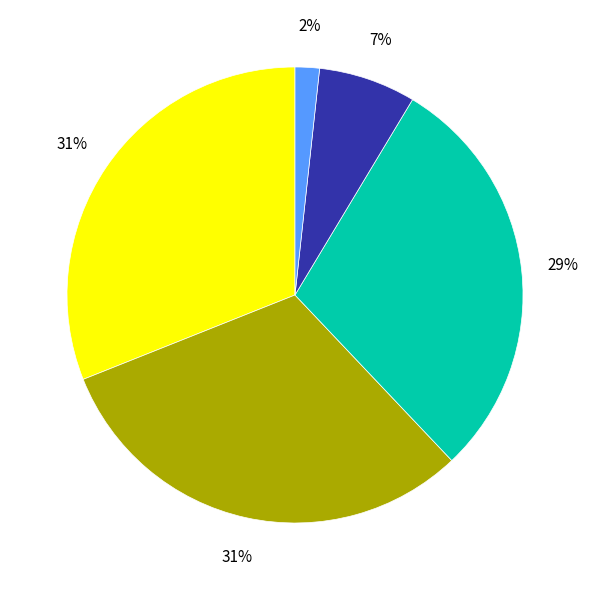

To the nearest percent, what is the average slice percentage?

20%